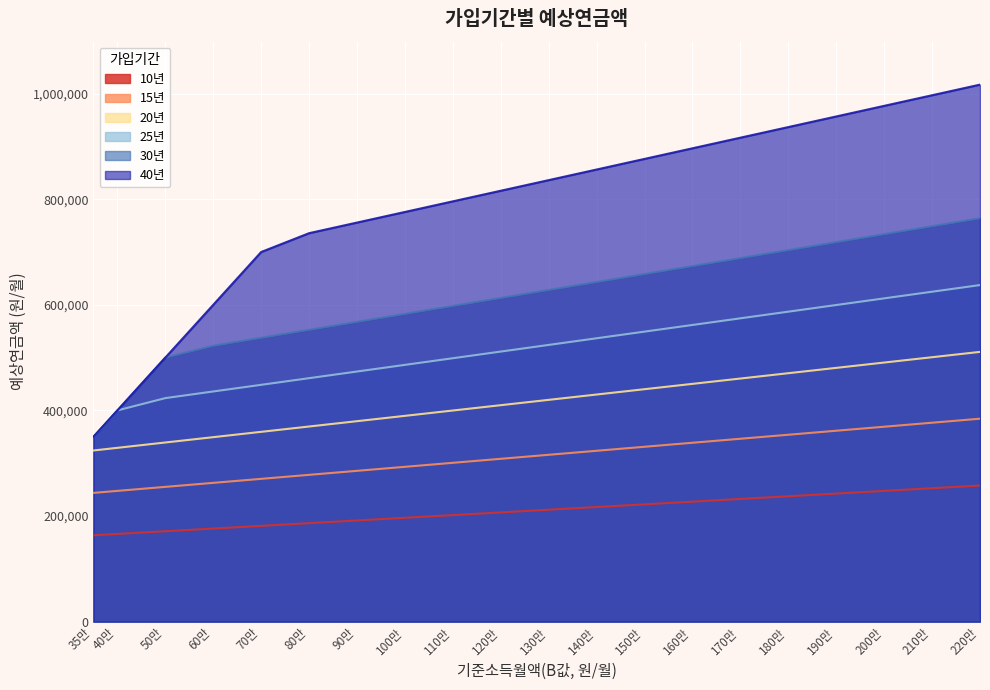

What are all the series names shown in the legend?

10년, 15년, 20년, 25년, 30년, 40년